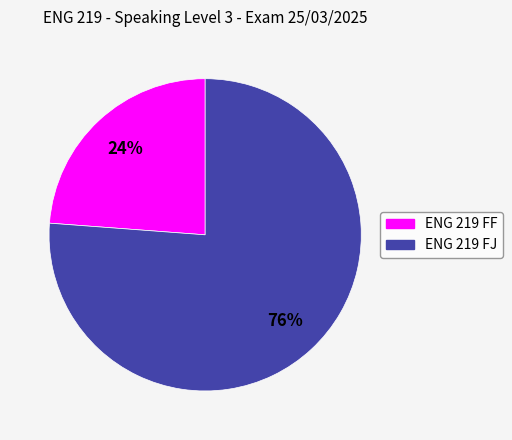

Is there any slice that represents more than half of the pie?

Yes